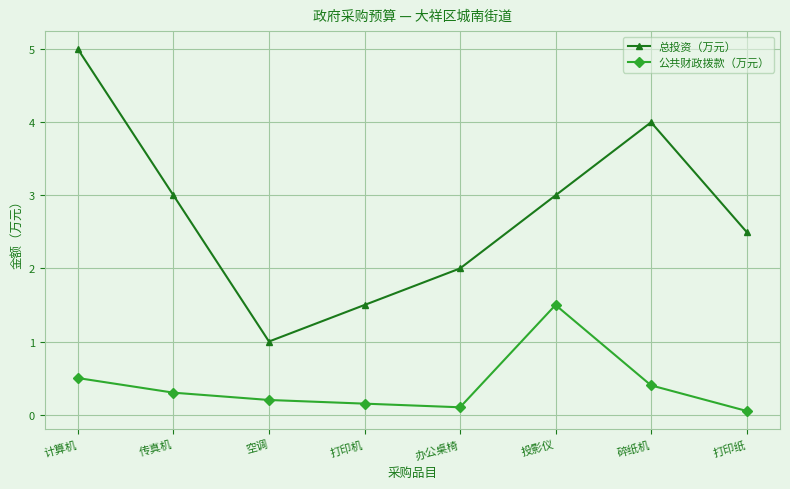

Is it true that 公共财政拨款（万元） equals 0.1 at 碎纸机?

False